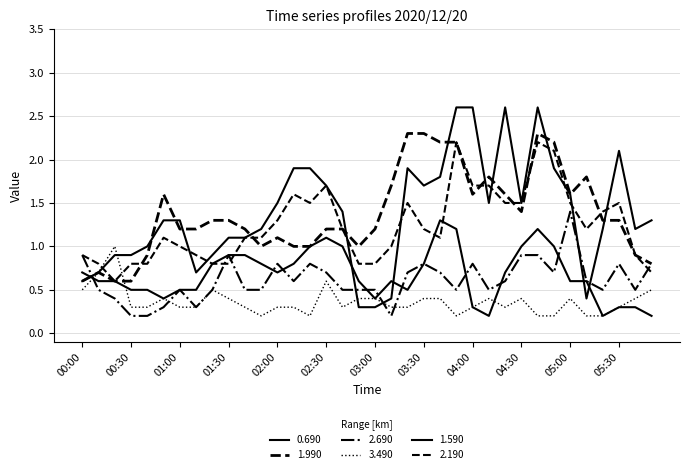

Does the chart display data point markers on the line(s)?

No